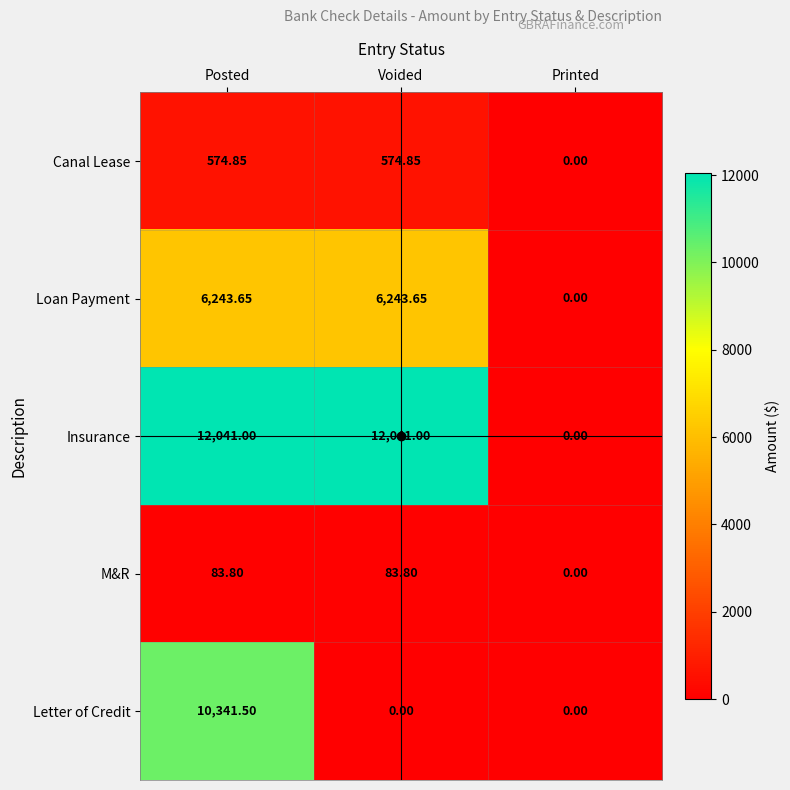

Where is Canal Lease nearest to the value 287?

Printed